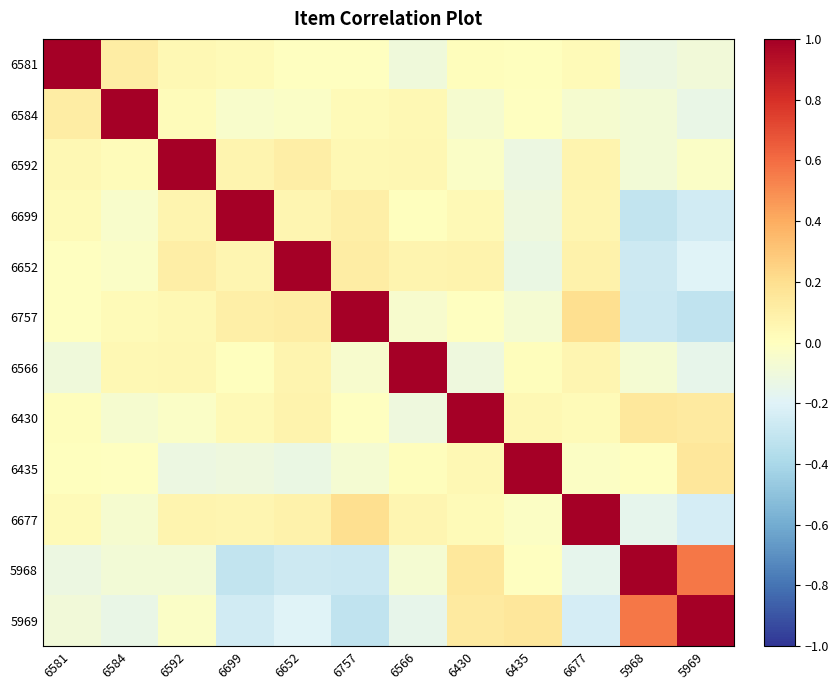

Reading left to right, list all the values displayed in this chart.

6581: 6581=1.0	6584=0.1	6592=0.0	6699=0.0	6652=-0.0	6757=-0.0	6566=-0.1	6430=0.0	6435=0.0	6677=0.0	5968=-0.1	5969=-0.1
6584: 6581=0.1	6584=1.0	6592=0.0	6699=-0.0	6652=-0.0	6757=0.0	6566=0.0	6430=-0.1	6435=-0.0	6677=-0.1	5968=-0.1	5969=-0.1
6592: 6581=0.0	6584=0.0	6592=1.0	6699=0.1	6652=0.1	6757=0.0	6566=0.1	6430=-0.0	6435=-0.1	6677=0.1	5968=-0.1	5969=-0.0
6699: 6581=0.0	6584=-0.0	6592=0.1	6699=1.0	6652=0.1	6757=0.1	6566=0.0	6430=0.0	6435=-0.1	6677=0.1	5968=-0.3	5969=-0.3
6652: 6581=-0.0	6584=-0.0	6592=0.1	6699=0.1	6652=1.0	6757=0.1	6566=0.1	6430=0.1	6435=-0.1	6677=0.1	5968=-0.3	5969=-0.2
6757: 6581=-0.0	6584=0.0	6592=0.0	6699=0.1	6652=0.1	6757=1.0	6566=-0.1	6430=-0.0	6435=-0.1	6677=0.2	5968=-0.3	5969=-0.3
6566: 6581=-0.1	6584=0.0	6592=0.1	6699=0.0	6652=0.1	6757=-0.1	6566=1.0	6430=-0.1	6435=0.0	6677=0.1	5968=-0.1	5969=-0.2
6430: 6581=0.0	6584=-0.1	6592=-0.0	6699=0.0	6652=0.1	6757=-0.0	6566=-0.1	6430=1.0	6435=0.0	6677=0.0	5968=0.1	5969=0.1
6435: 6581=0.0	6584=-0.0	6592=-0.1	6699=-0.1	6652=-0.1	6757=-0.1	6566=0.0	6430=0.0	6435=1.0	6677=-0.0	5968=-0.0	5969=0.2
6677: 6581=0.0	6584=-0.1	6592=0.1	6699=0.1	6652=0.1	6757=0.2	6566=0.1	6430=0.0	6435=-0.0	6677=1.0	5968=-0.2	5969=-0.2
5968: 6581=-0.1	6584=-0.1	6592=-0.1	6699=-0.3	6652=-0.3	6757=-0.3	6566=-0.1	6430=0.1	6435=-0.0	6677=-0.2	5968=1.0	5969=0.6
5969: 6581=-0.1	6584=-0.1	6592=-0.0	6699=-0.3	6652=-0.2	6757=-0.3	6566=-0.2	6430=0.1	6435=0.2	6677=-0.2	5968=0.6	5969=1.0